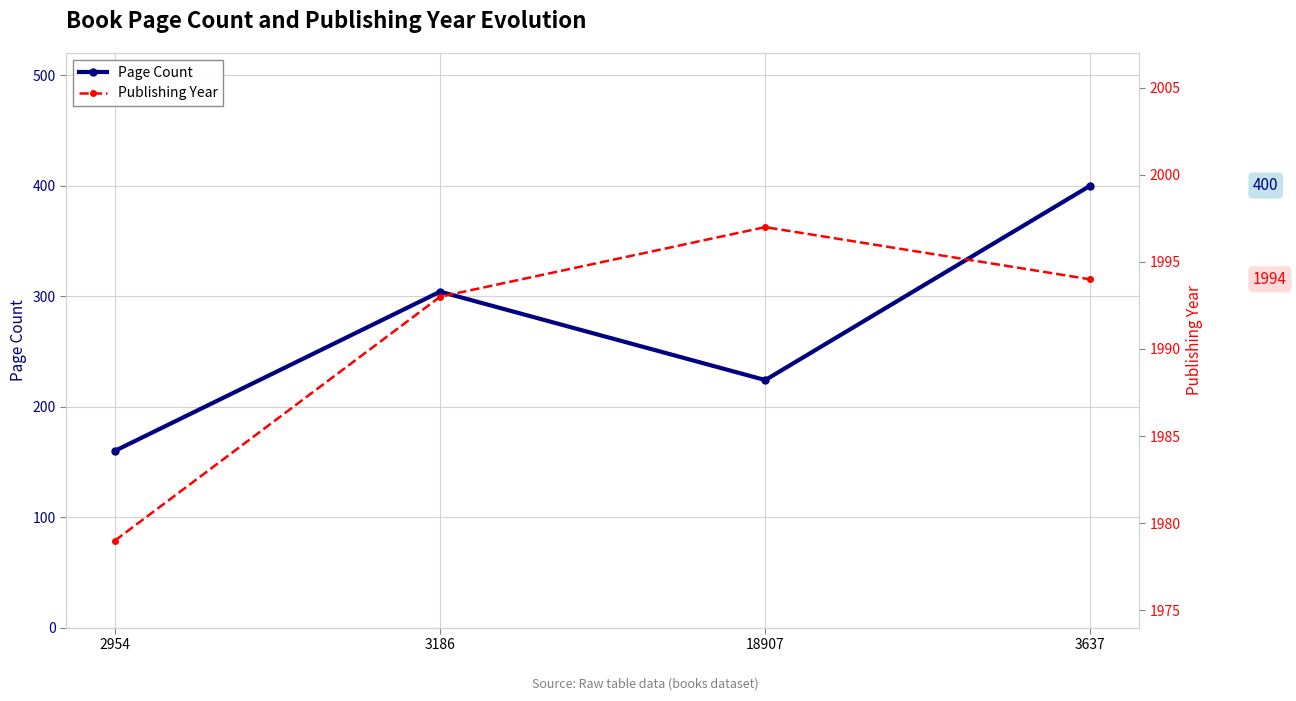

True or false: Page Count and Publishing Year cross at least once.

False